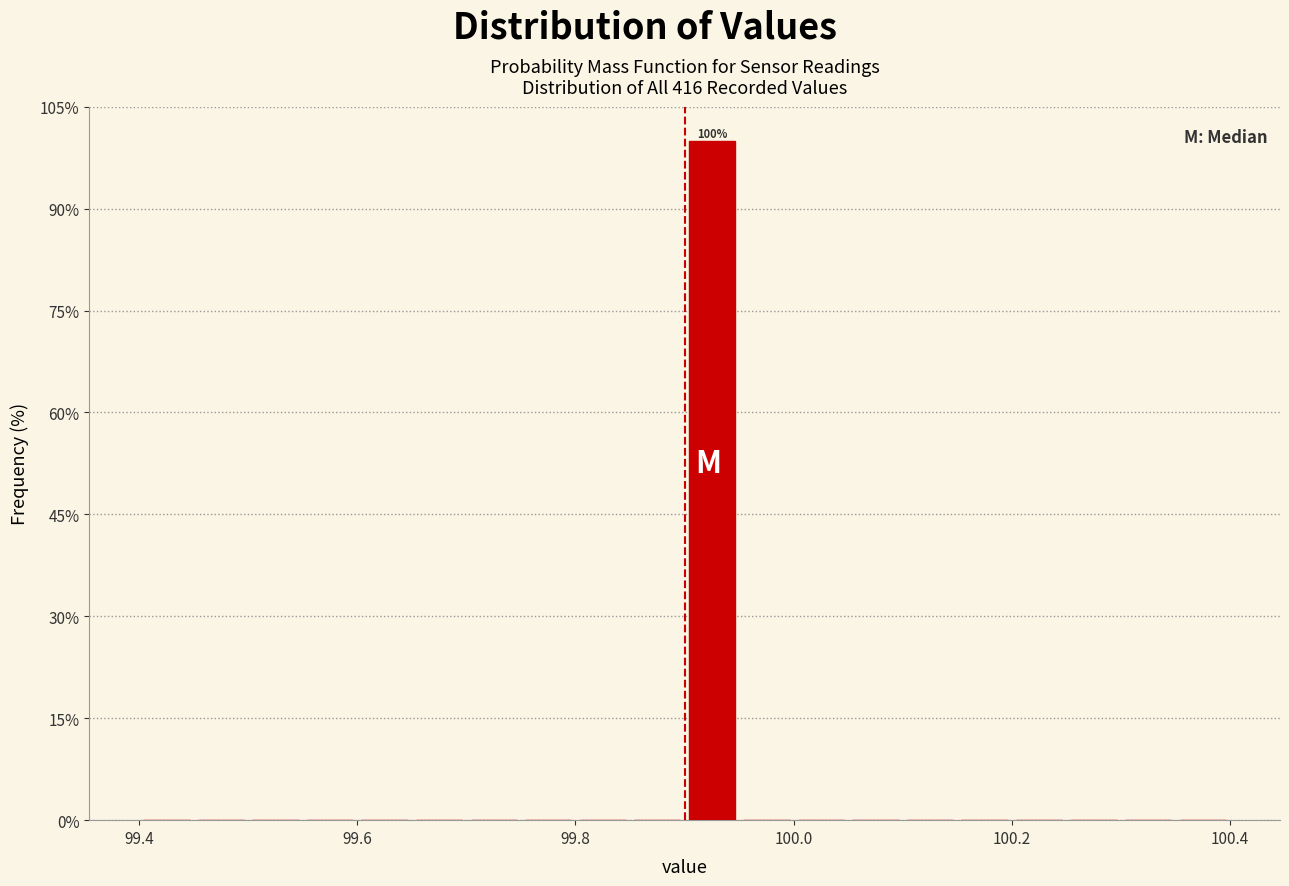

Read against the x-axis, roughly where is the centre of the tallest bar?

99.92